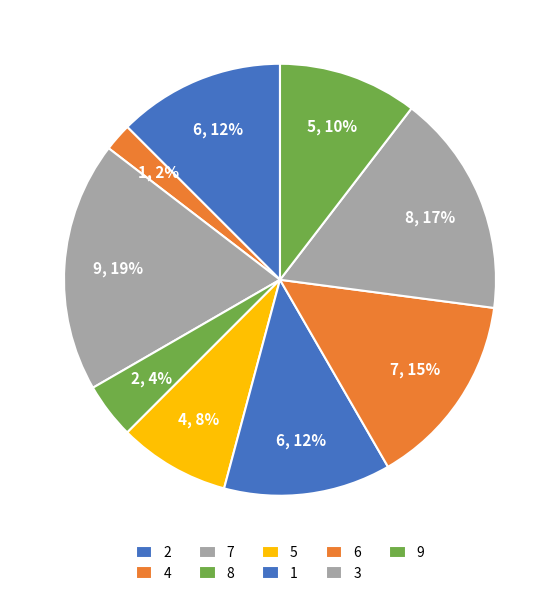

To the nearest percent, what is the difference between the 3 and 7 slice percentages?

2%